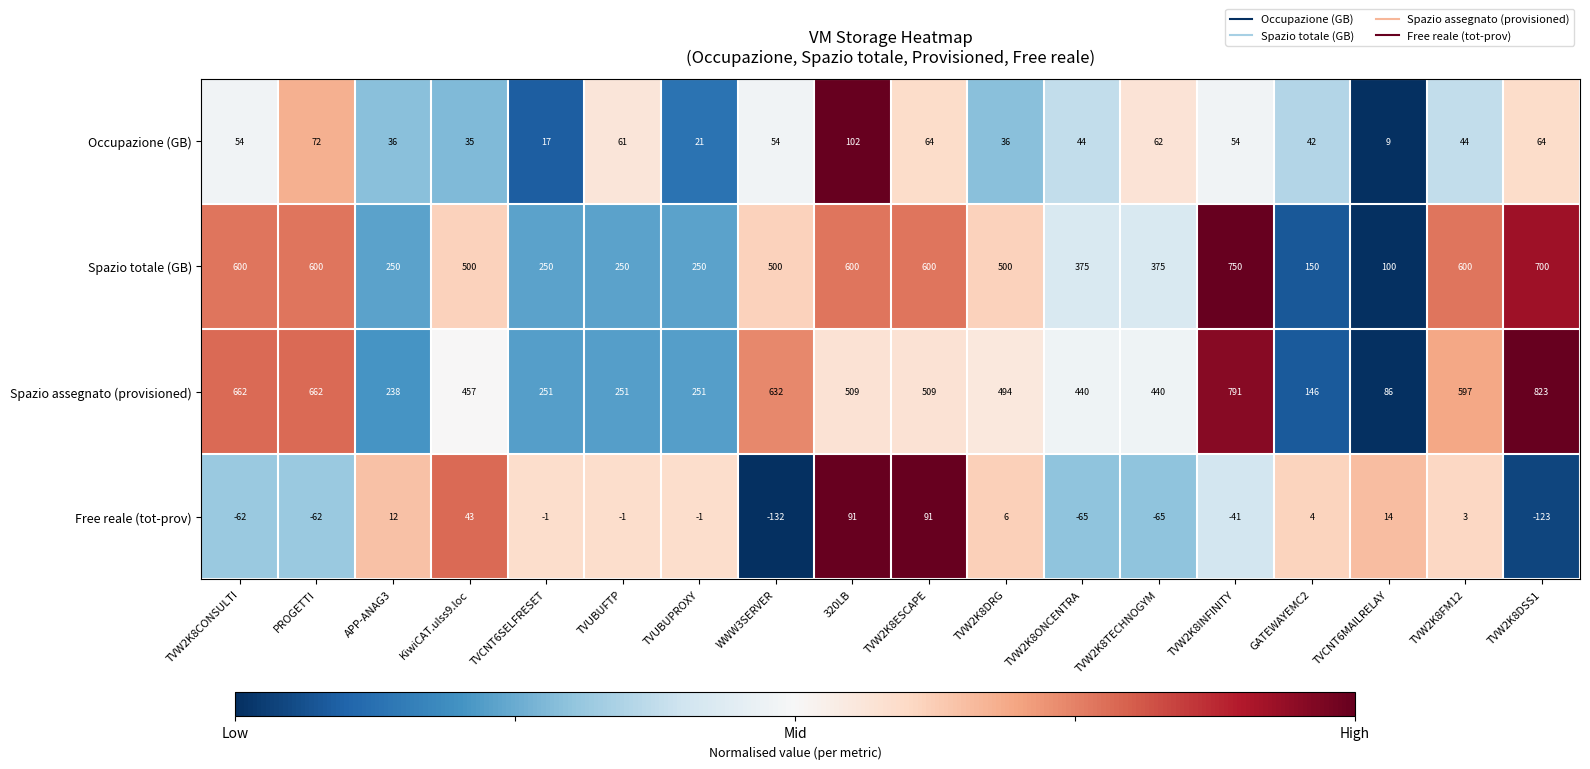

What is the difference between the highest and lowest values at WWW3SERVER?

764